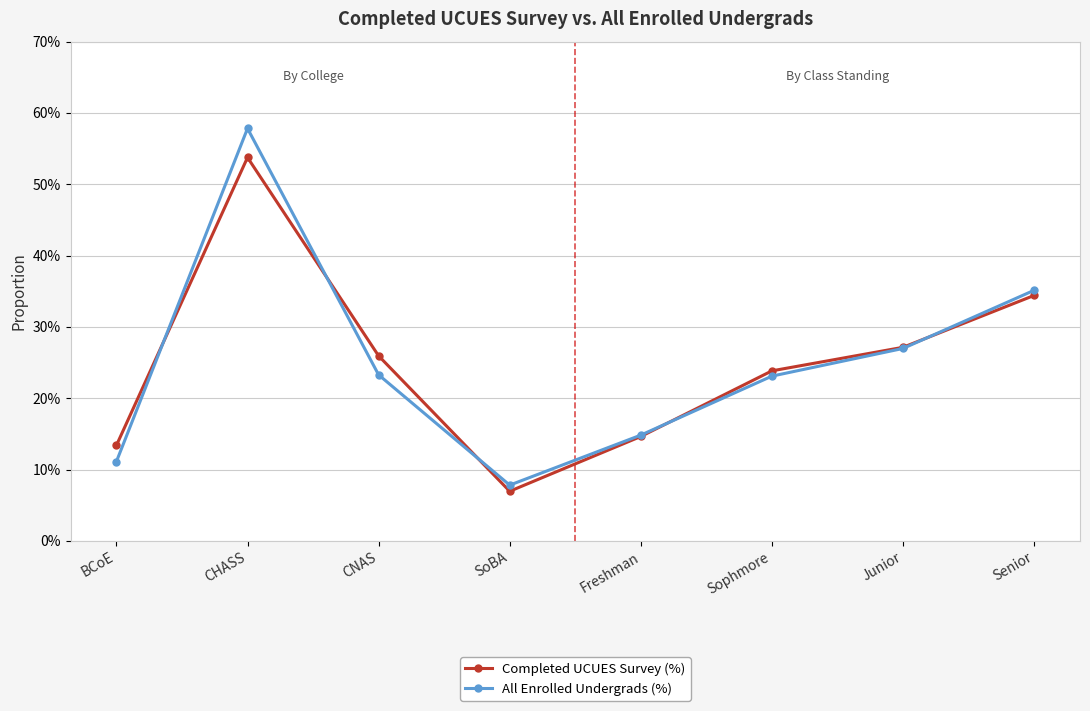

How many times do Completed UCUES Survey (%) and All Enrolled Undergrads (%) cross each other?

5